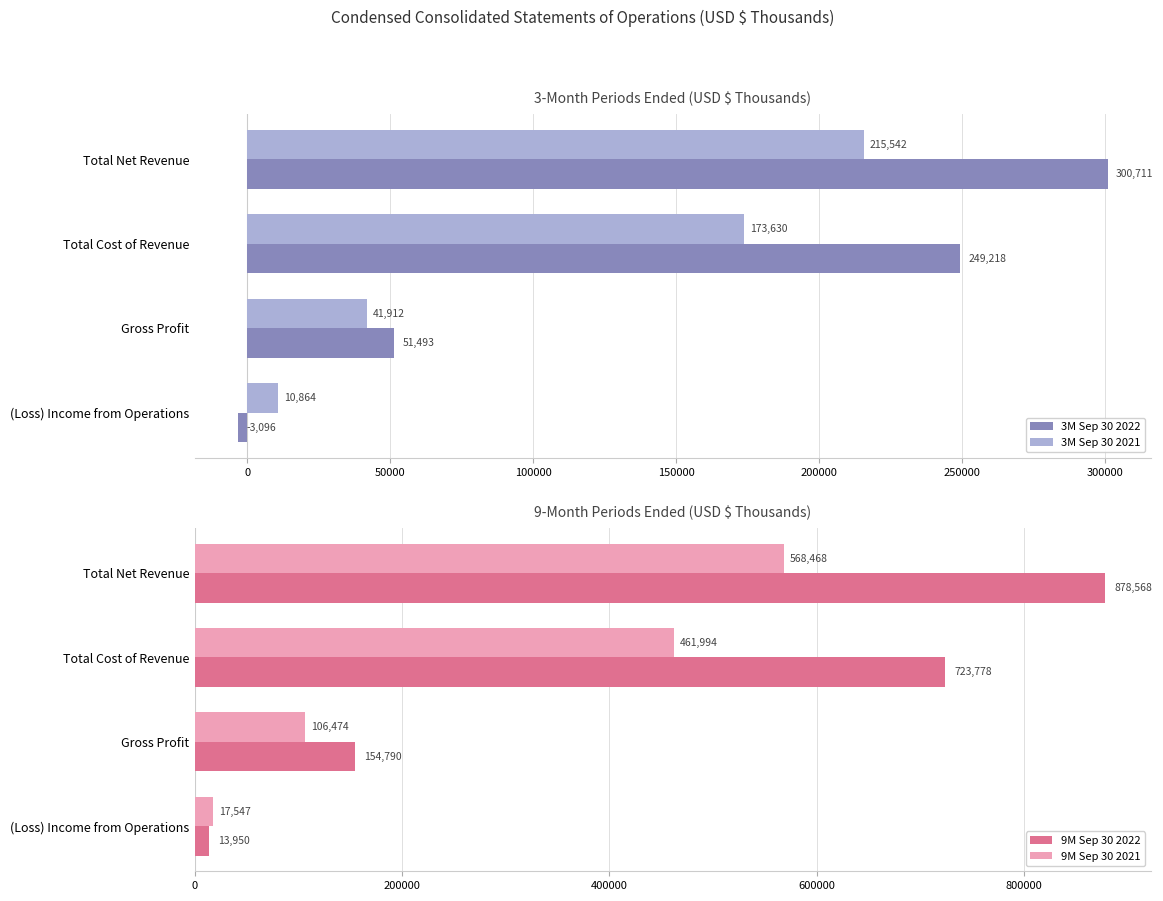

The 3M Sep 30 2022 series shows 300711 at Total Net Revenue. True or false?

True